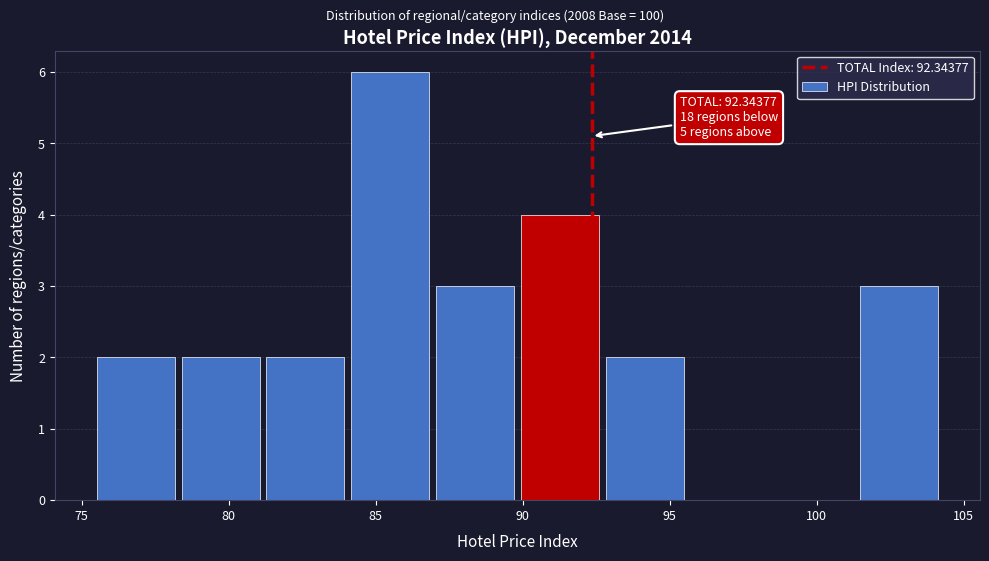

Over which range of the x-axis is the bar tallest?

84.0 to 87.0